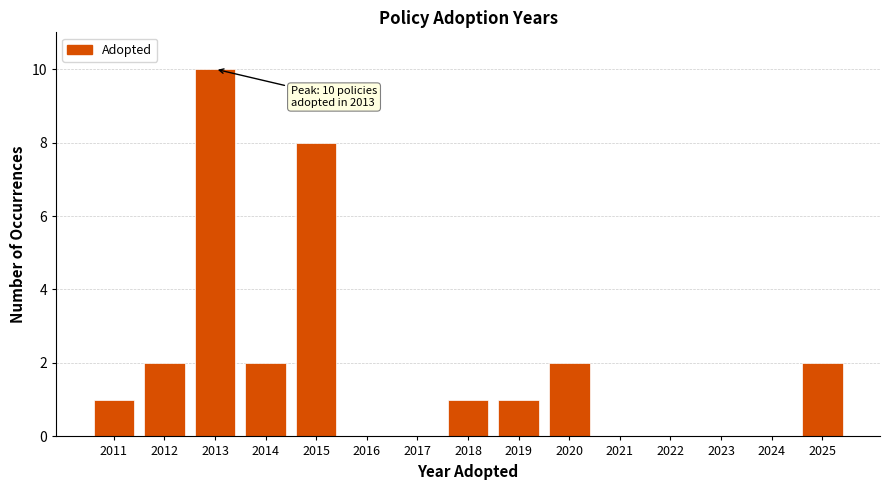

Over which range of the x-axis is the bar tallest?

2012.5 to 2013.5